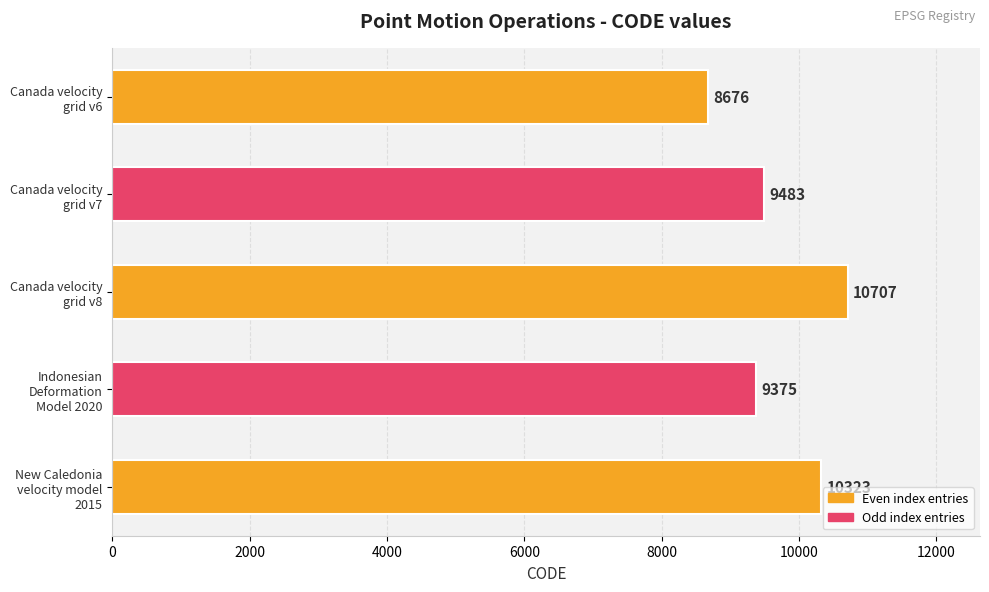

What is the average value?

9713